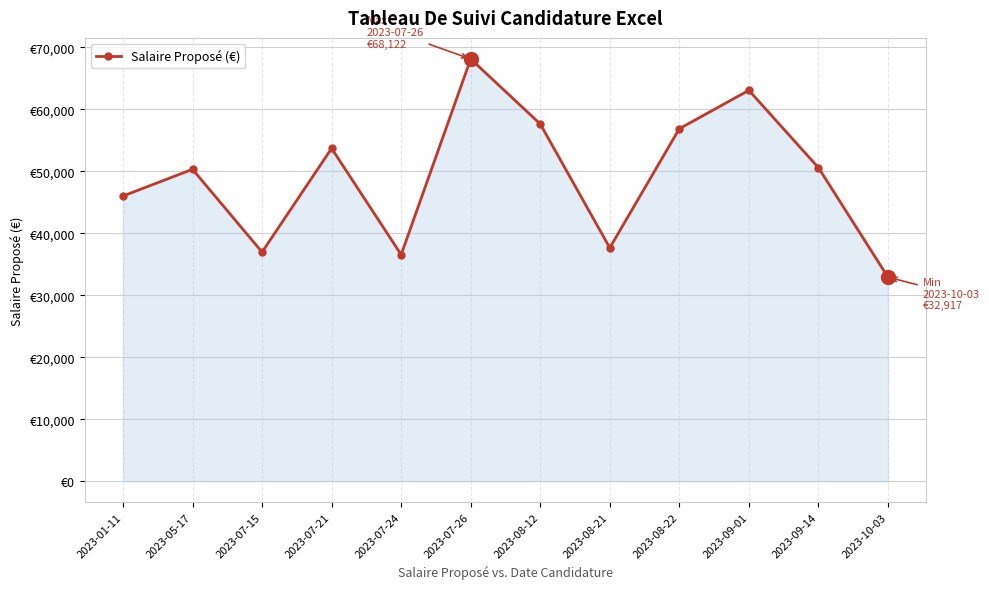

Where does the data first go above 50590?

2023-07-21